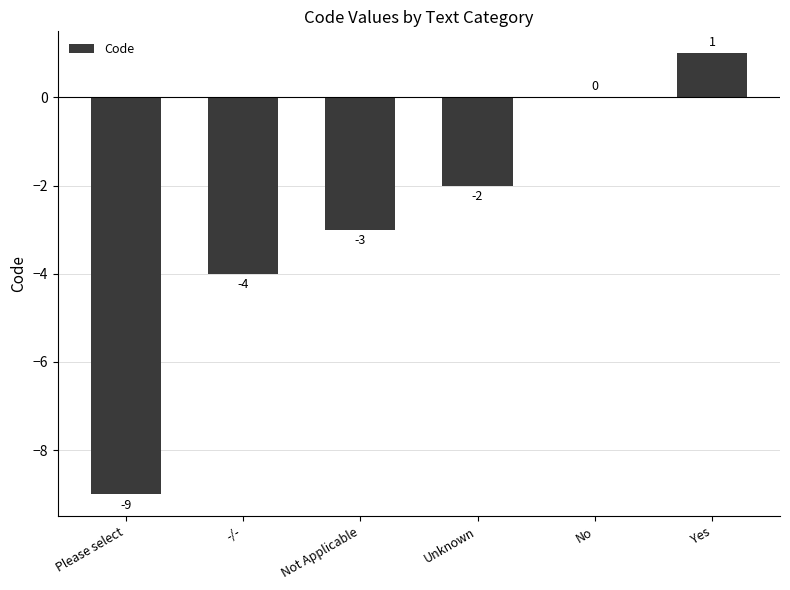

How many distinct data groups are displayed?

1